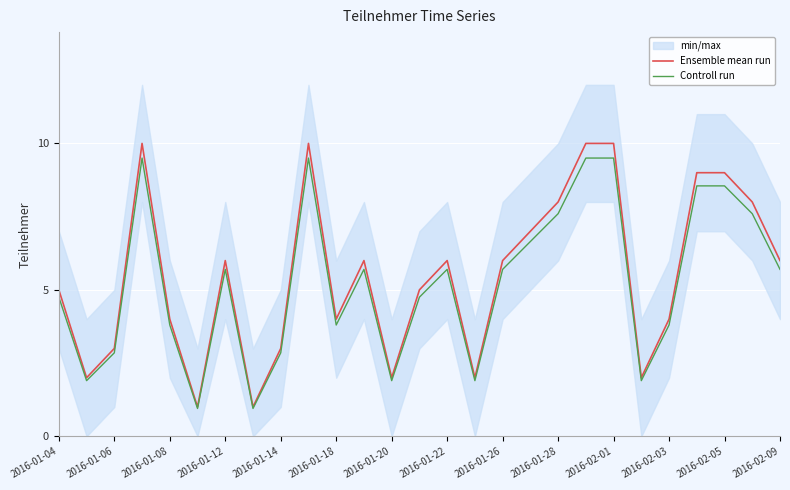

What is the sum of all Controll run values?

141.5